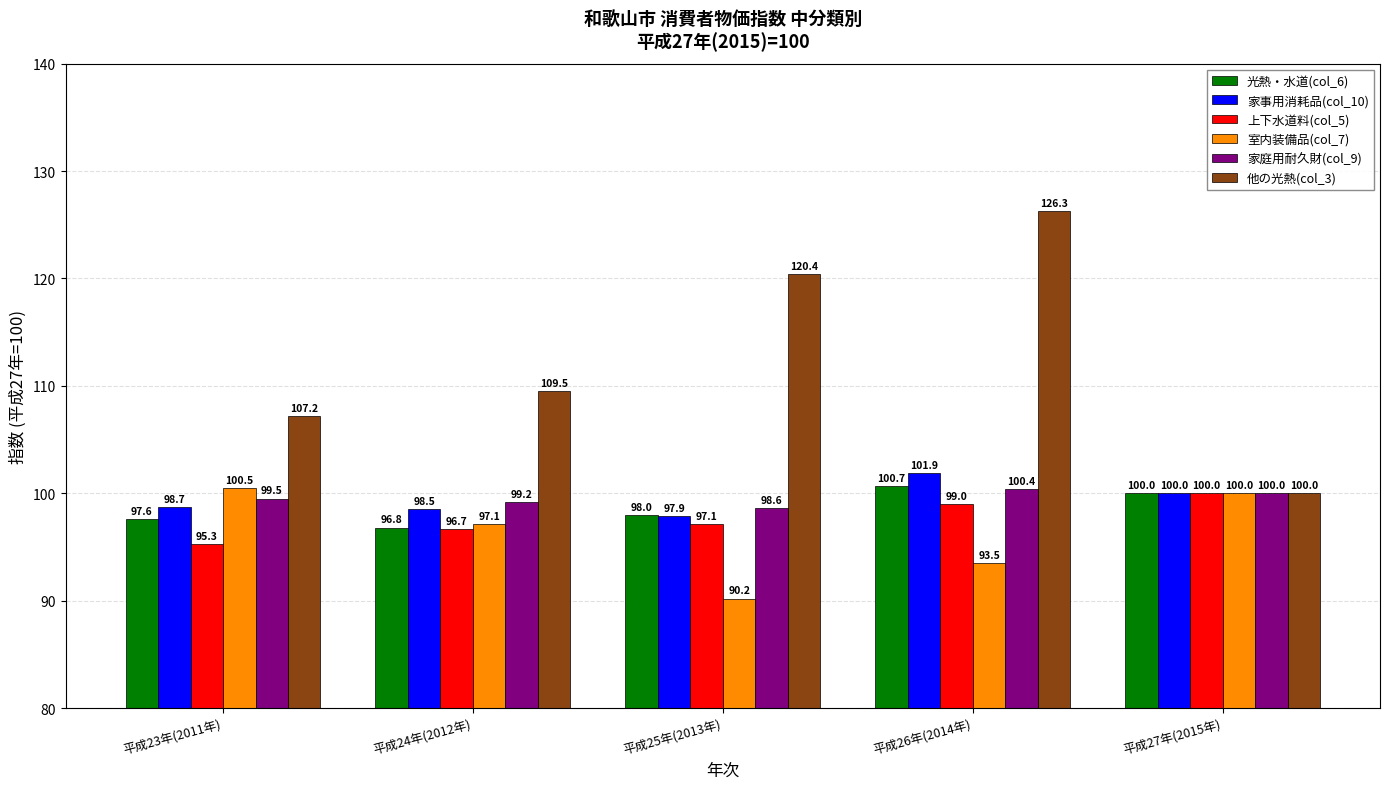

The 光熱・水道(col_6) series shows 96.8 at 平成24年(2012年). True or false?

True